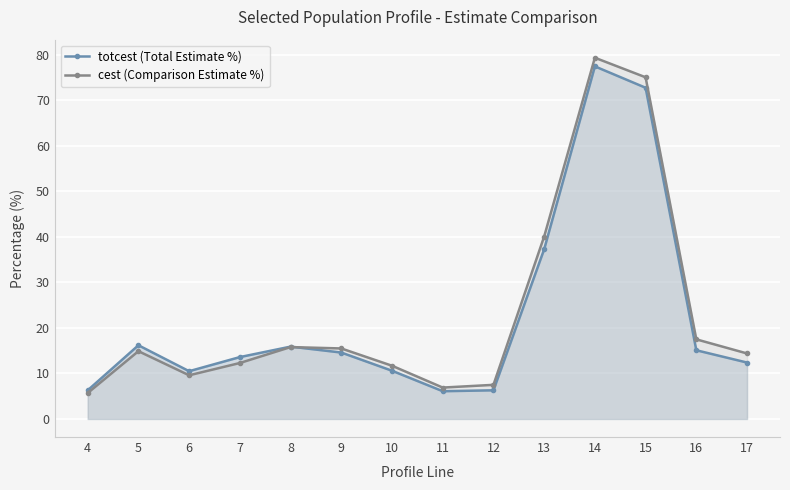

What value does the cest (Comparison Estimate %) series have at 10?

11.7